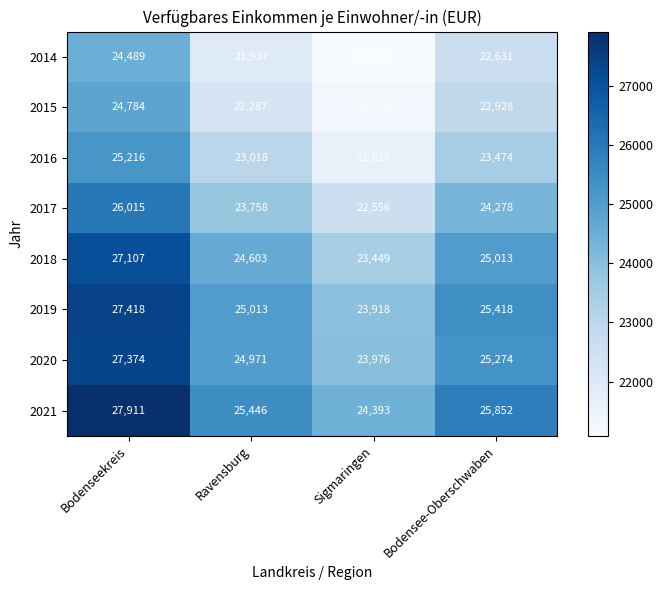

At Bodensee-Oberschwaben, list the series in order from largest to smallest.

2021, 2019, 2020, 2018, 2017, 2016, 2015, 2014